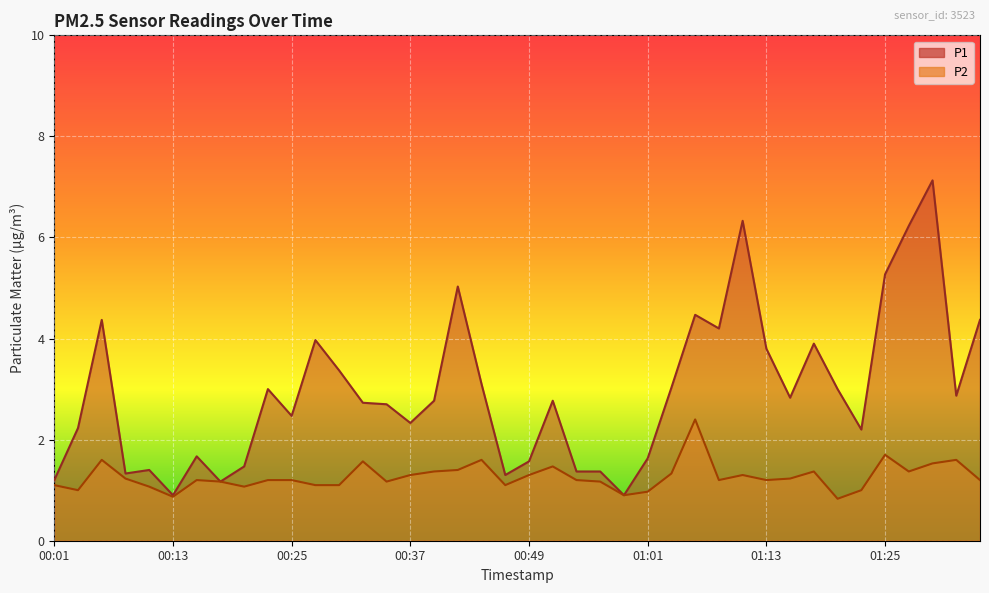

Which has a higher value, 00:39 or 00:59?

00:39